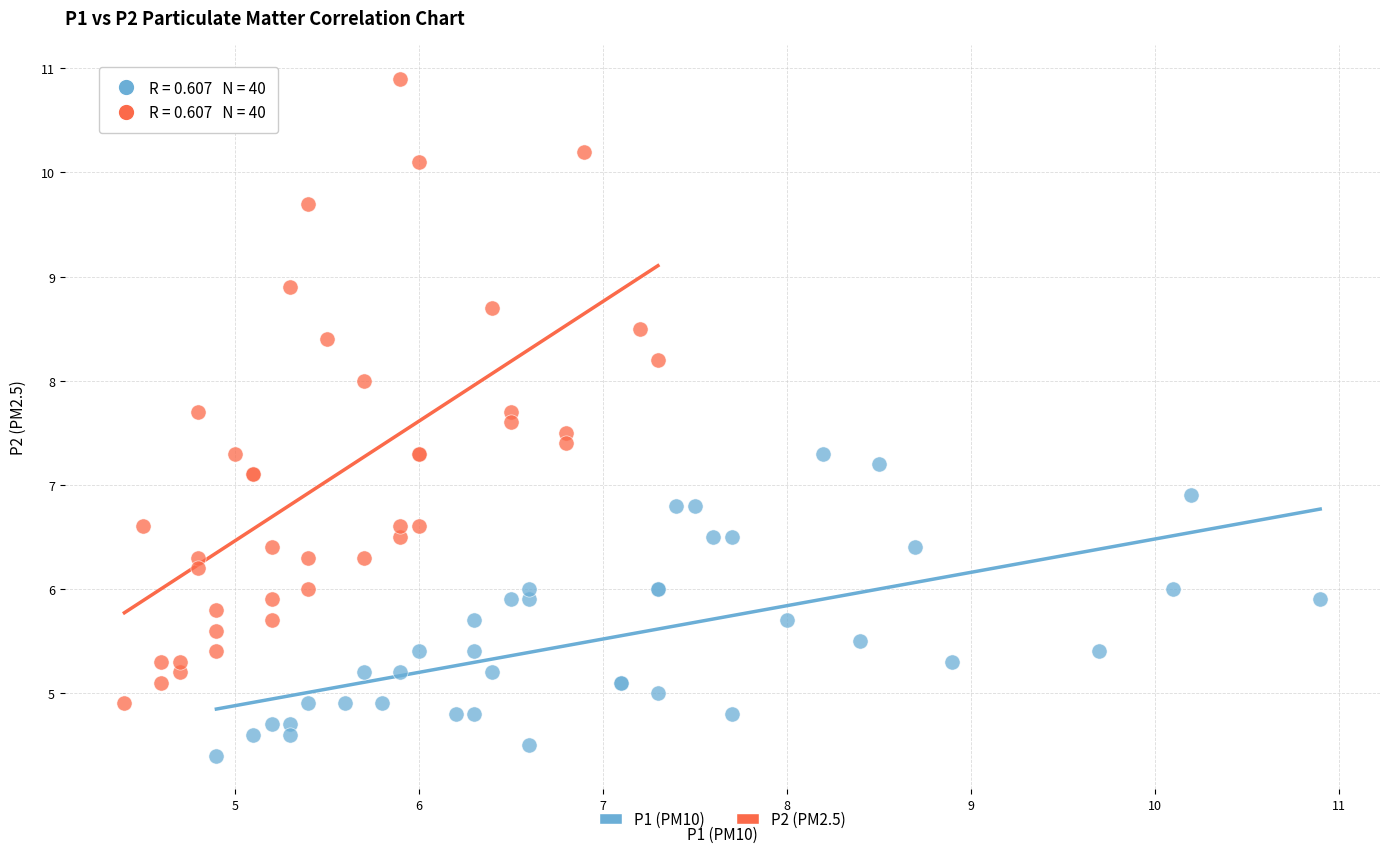

What are all the series names shown in the legend?

P1 (PM10), P2 (PM2.5)